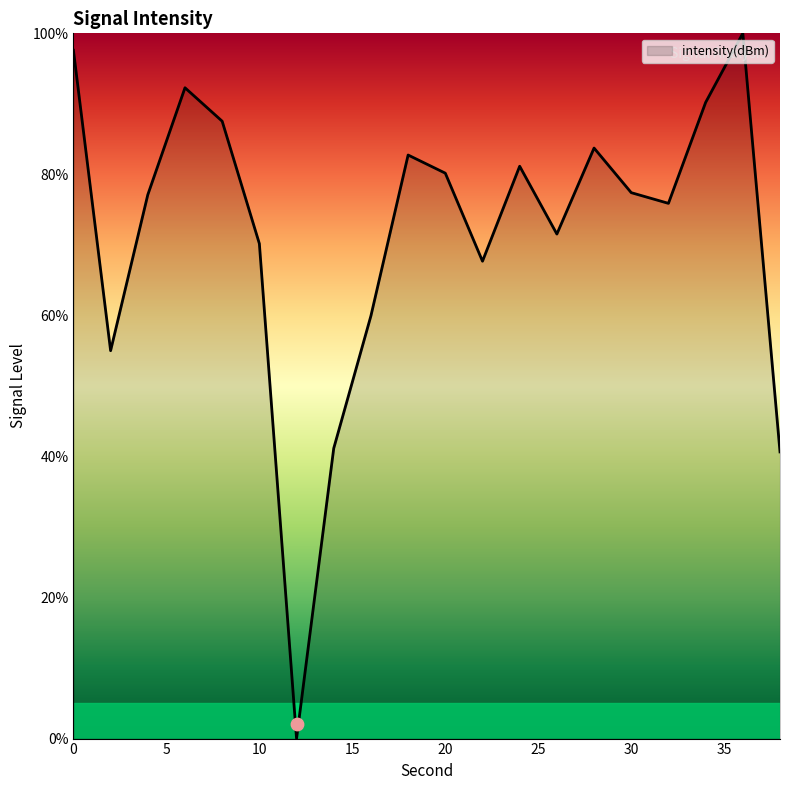

Which has a higher value, 8 or 16?

8